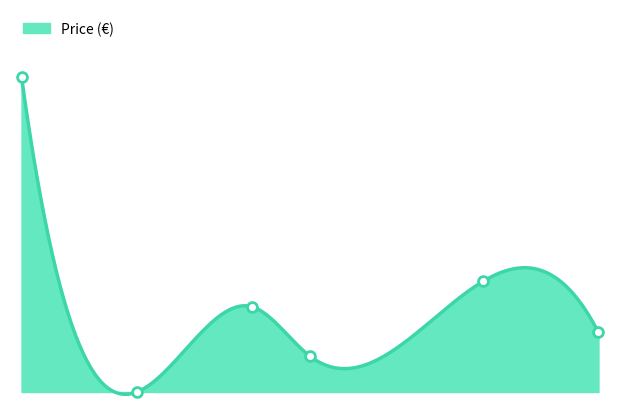

Which has a higher value, 2020 or 2017?

2020